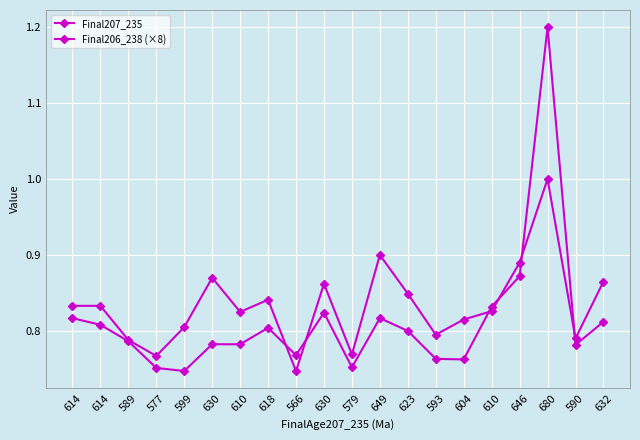

Count the number of data series in this chart.

2